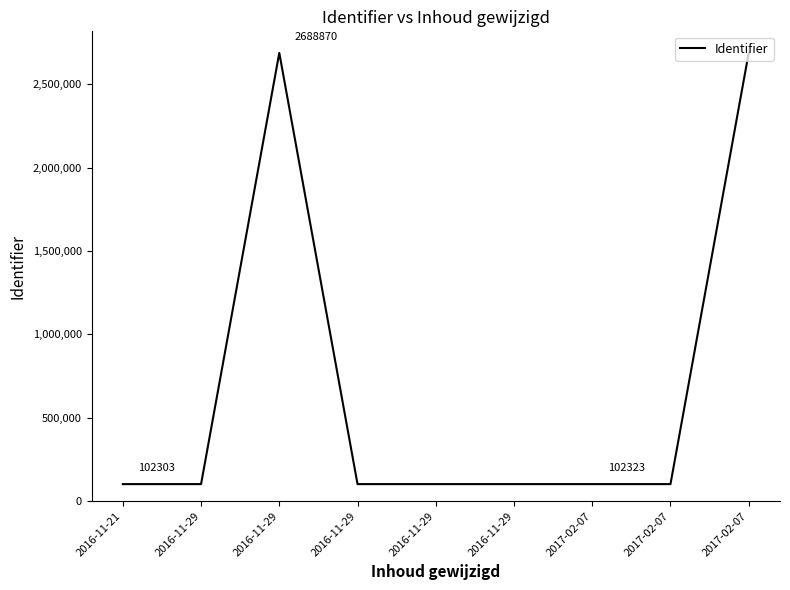

What is the label of the 3rd point from the right?

2017-02-07